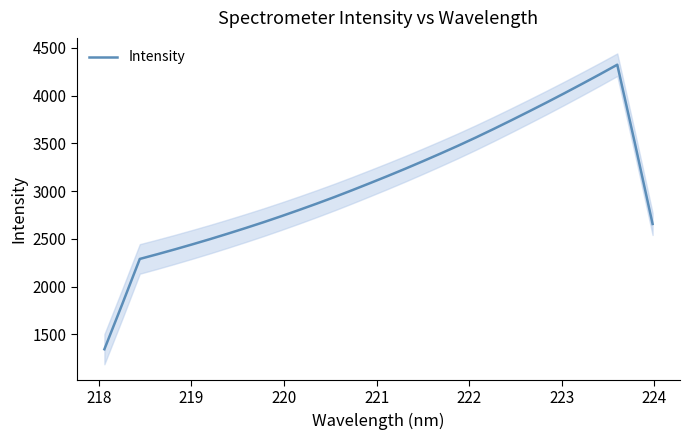

What is the minimum value for Intensity?

1345.1